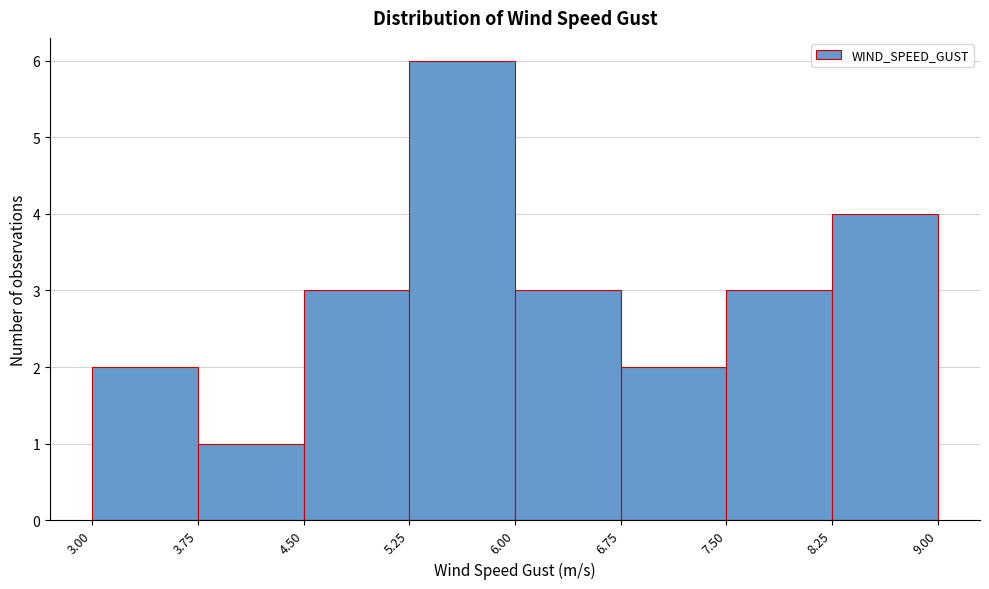

What is the height of the bar covering 6.75 to 7.50 on the x-axis? The values are not printed on the chart, so give them approximately, as read against the axis.

2